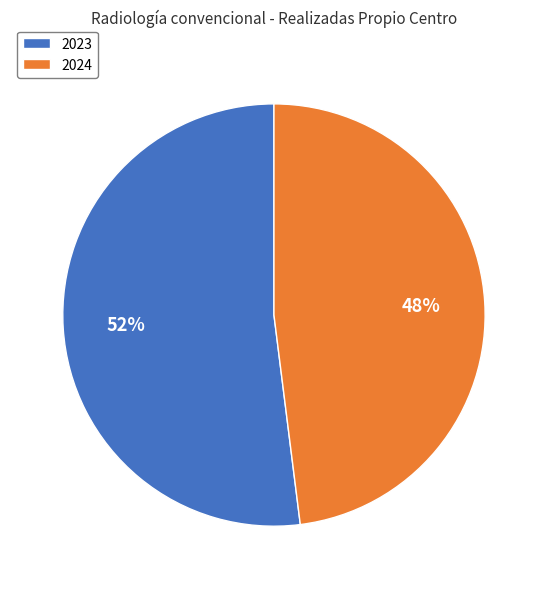

Rank the categories by value from highest to lowest.

2023, 2024